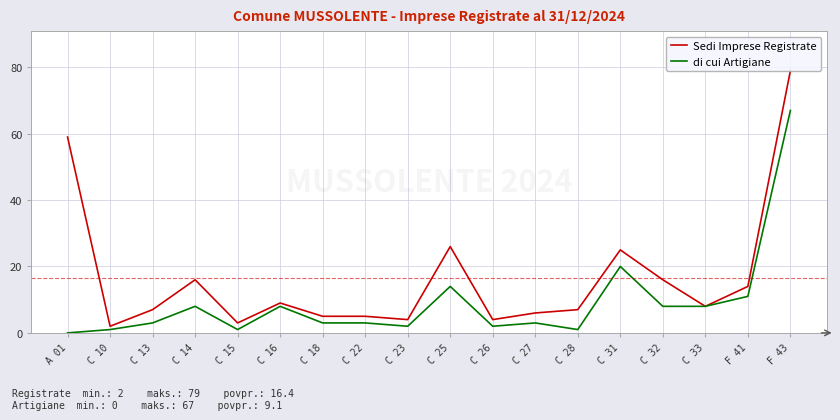

Reading right to left, extract all data points from this chart.

Sedi Imprese Registrate: 79	14	8	16	25	7	6	4	26	4	5	5	9	3	16	7	2	59
di cui Artigiane: 67	11	8	8	20	1	3	2	14	2	3	3	8	1	8	3	1	0